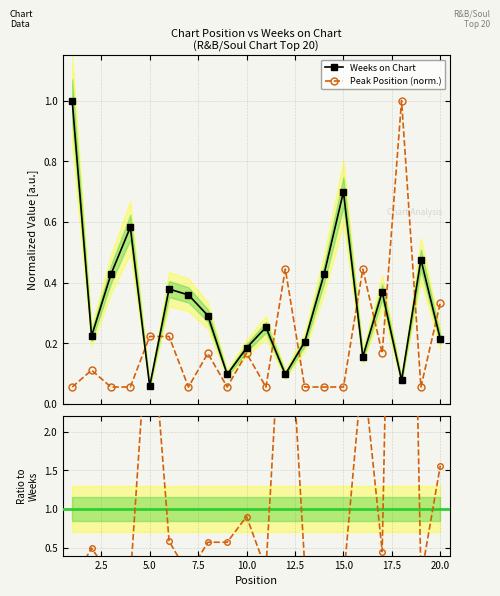

Which series ends up on top after the final intersection of Peak Position (norm.) and Weeks on Chart?

Peak Position (norm.)